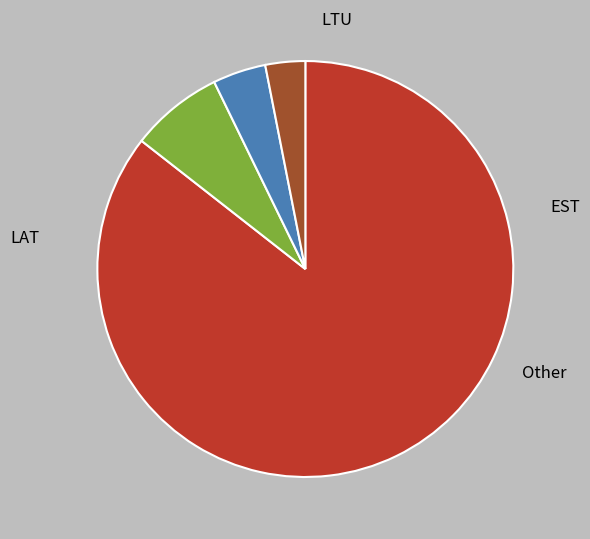

What percentage is NOT represented by LAT?

14.4%